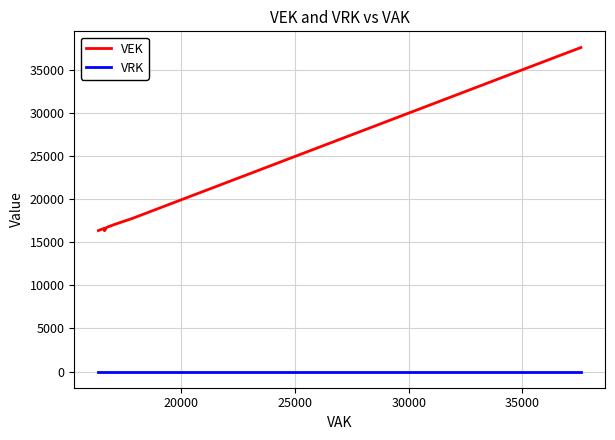

Rank the series by their average value, from highest to lowest.

VEK, VRK